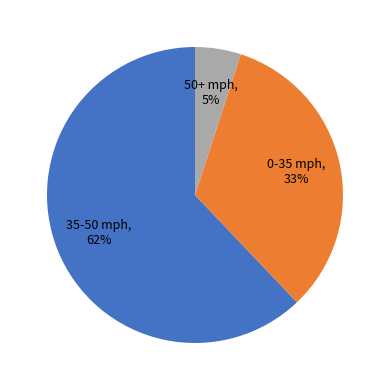

Is there any slice that represents more than half of the pie?

Yes